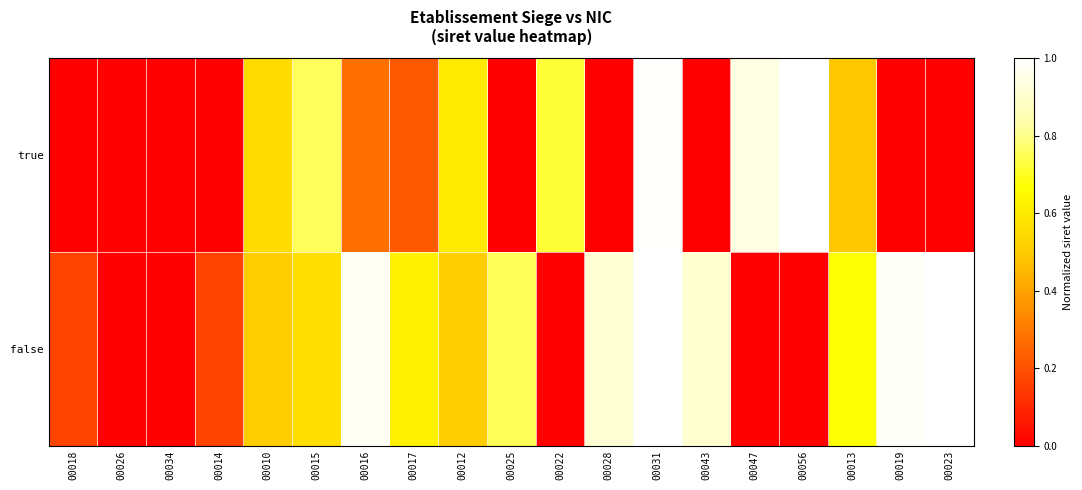

Reading left to right, transcribe all the data shown in this chart.

true: 00018=0.0	00026=0.0	00034=0.0	00014=0.0	00010=0.5	00015=0.8	00016=0.3	00017=0.2	00012=0.6	00025=0.0	00022=0.7	00028=0.0	00031=1.0	00043=0.0	00047=0.9	00056=1.0	00013=0.5	00019=0.0	00023=0.0
false: 00018=0.2	00026=0.0	00034=0.0	00014=0.2	00010=0.5	00015=0.6	00016=1.0	00017=0.6	00012=0.5	00025=0.8	00022=0.0	00028=0.9	00031=1.0	00043=0.9	00047=0.0	00056=0.0	00013=0.7	00019=1.0	00023=1.0